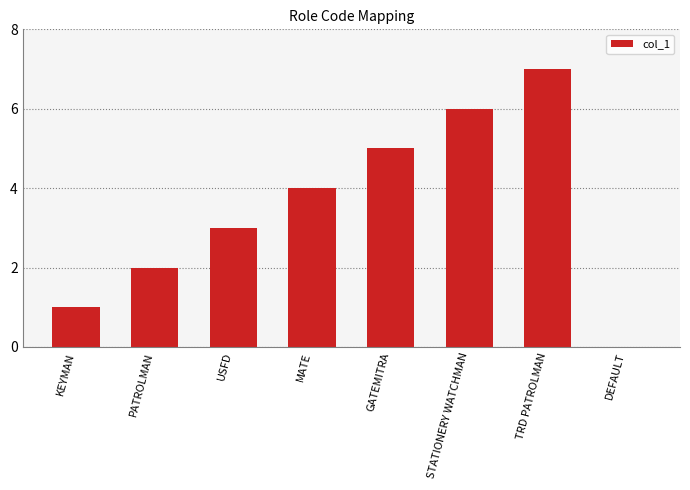

The chart shows a value of 2 at PATROLMAN. True or false?

True